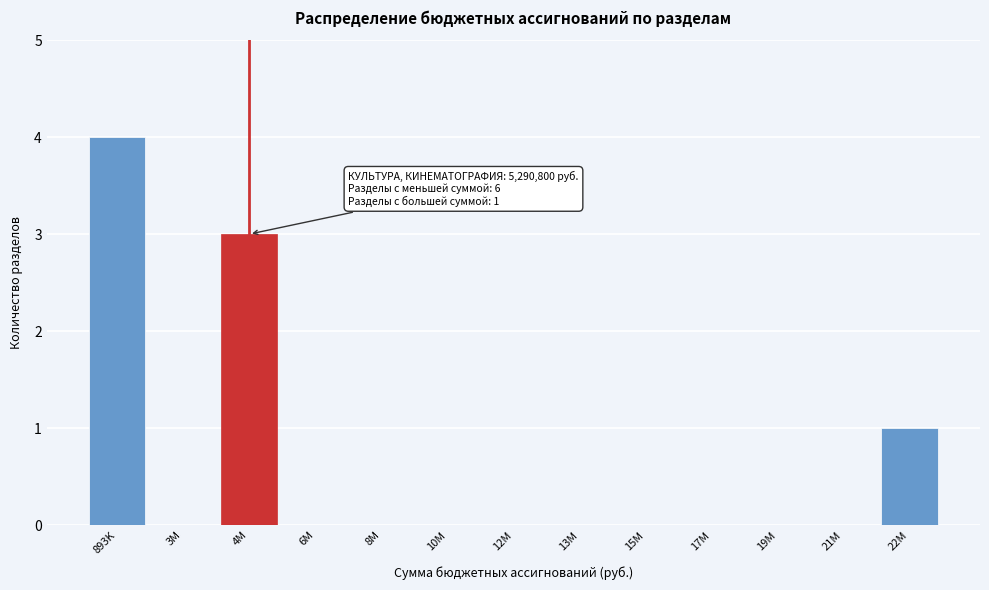

Reading left to right, what are all the values shown in this chart?

893K=4	3M=0	4M=3	6M=0	8M=0	10M=0	12M=0	13M=0	15M=0	17M=0	19M=0	21M=0	22M=1